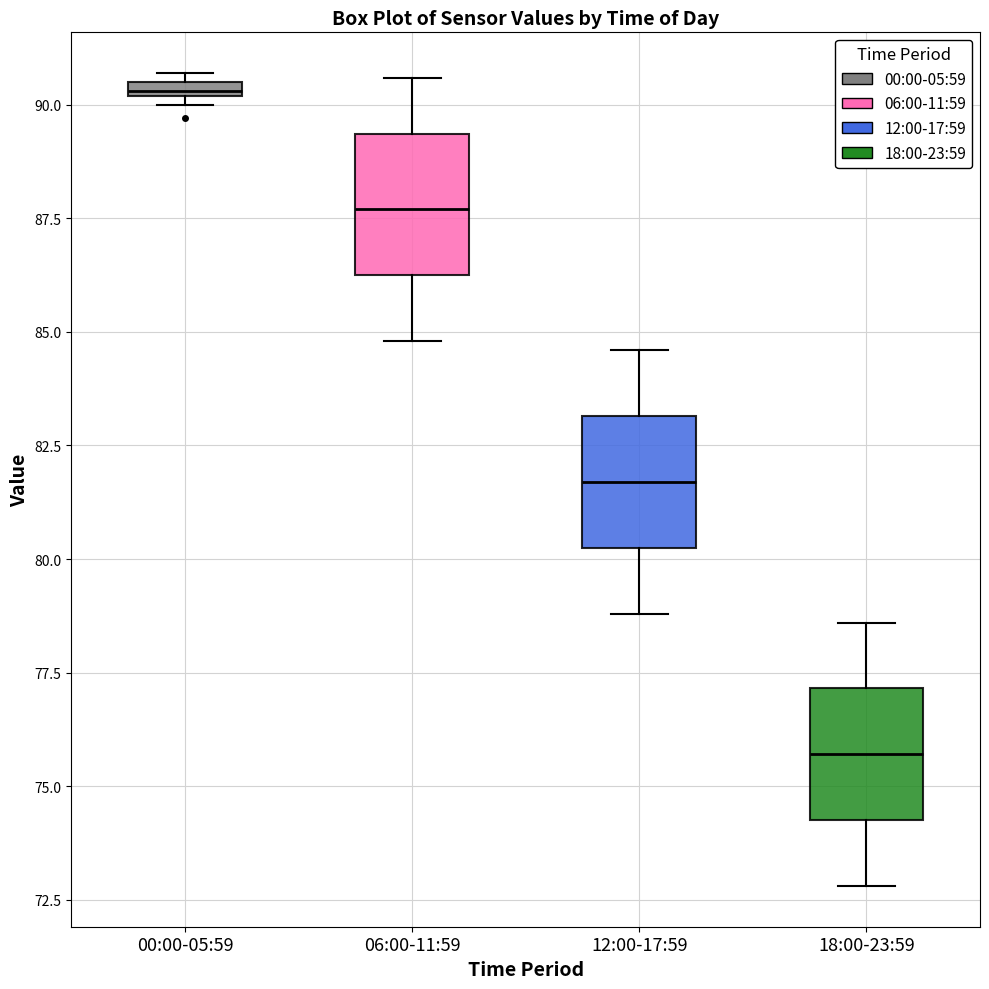

Where is the upper edge of the box for 00:00-05:59 on the y-axis? The values are not printed on the chart, so give them approximately, as read against the axis.

90.5